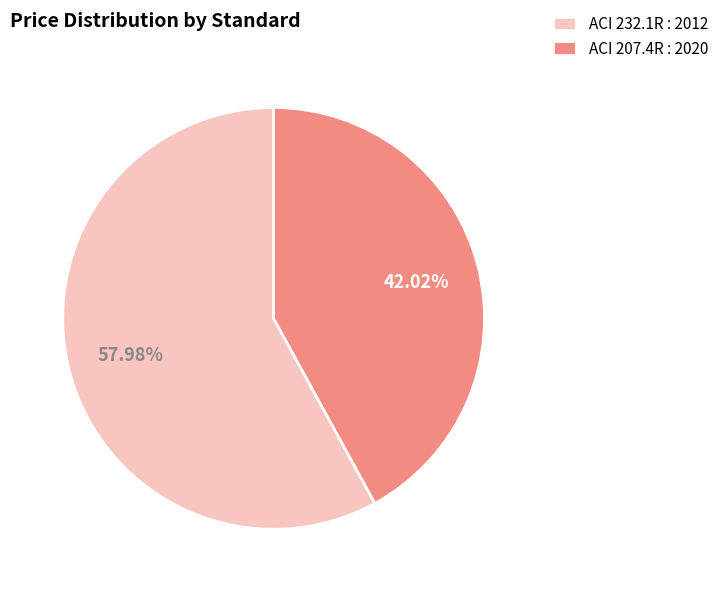

How many segments does this pie chart have?

2